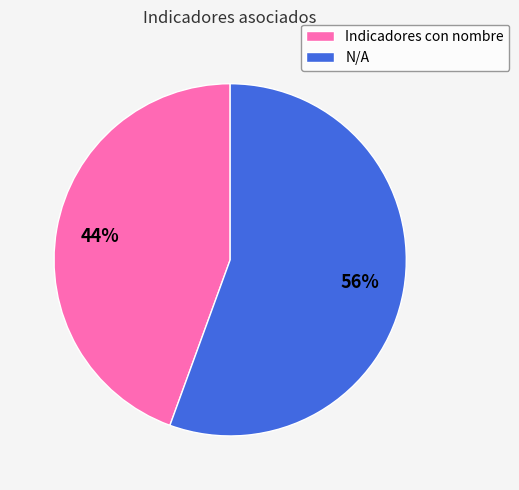

How many slices are in this pie chart?

2